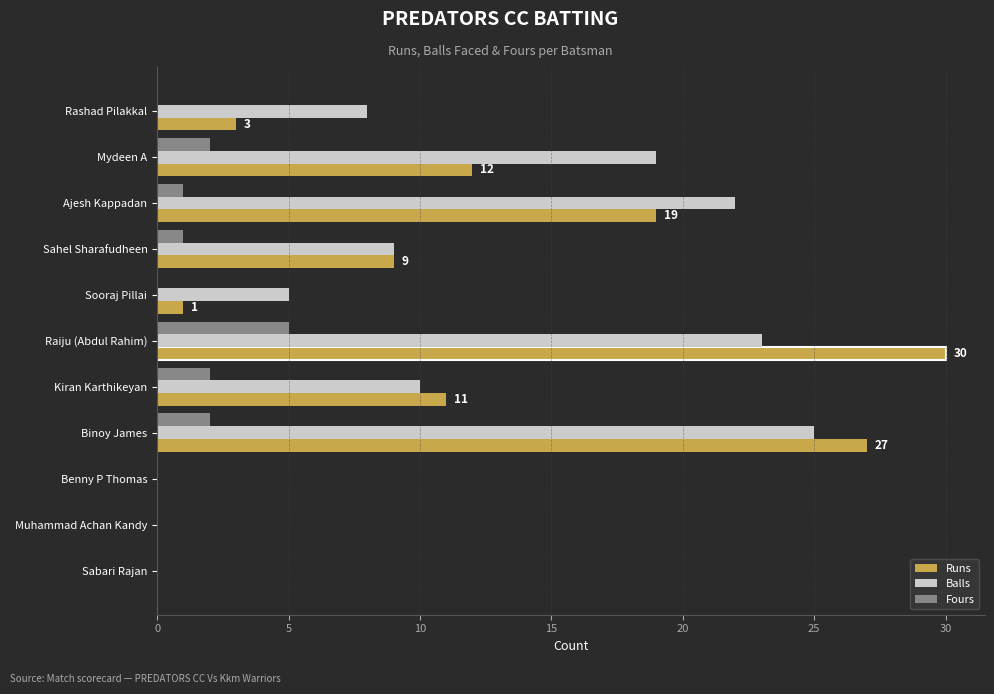

The Fours series shows 0 at Muhammad Achan Kandy. True or false?

True